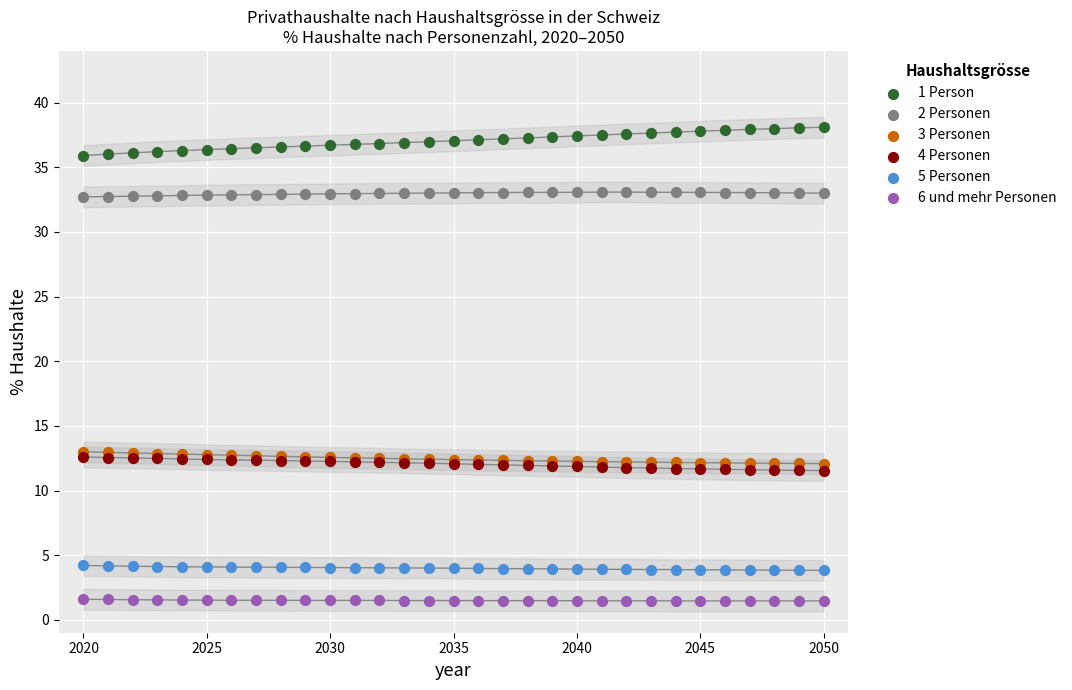

Which series contains the lowest Y value?

6 und mehr Personen